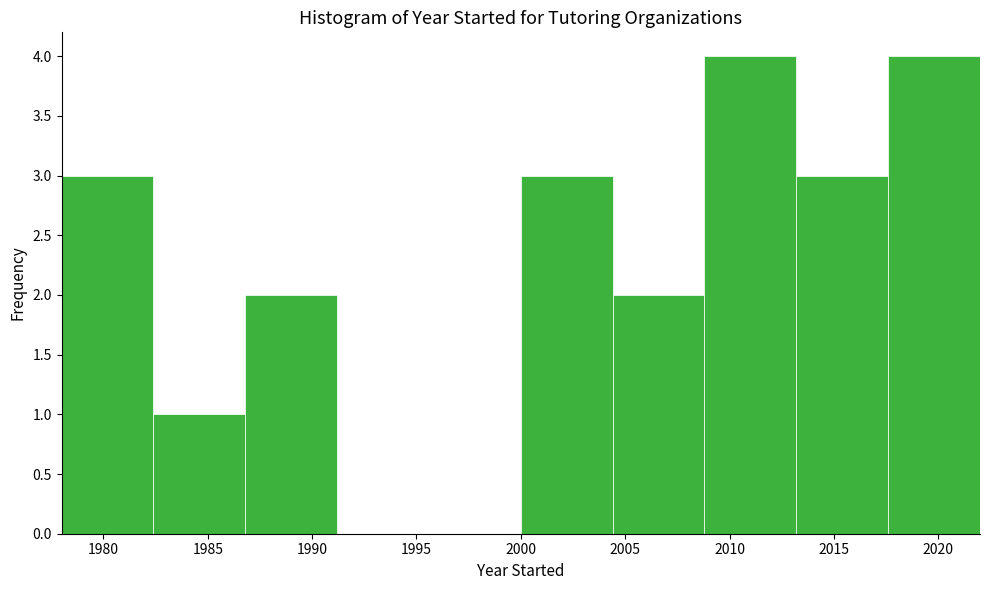

Reading left to right, transcribe this chart: for each bar, give the range it covers on the x-axis and its height. Neither the bar edges nor the heights are printed on the chart, so give them approximately, as read against the axes.

1978.0 to 1982.4: 3
1982.4 to 1986.8: 1
1986.8 to 1991.2: 2
1991.2 to 1995.6: 0
1995.6 to 2000.0: 0
2000.0 to 2004.4: 3
2004.4 to 2008.8: 2
2008.8 to 2013.2: 4
2013.2 to 2017.6: 3
2017.6 to 2022.0: 4